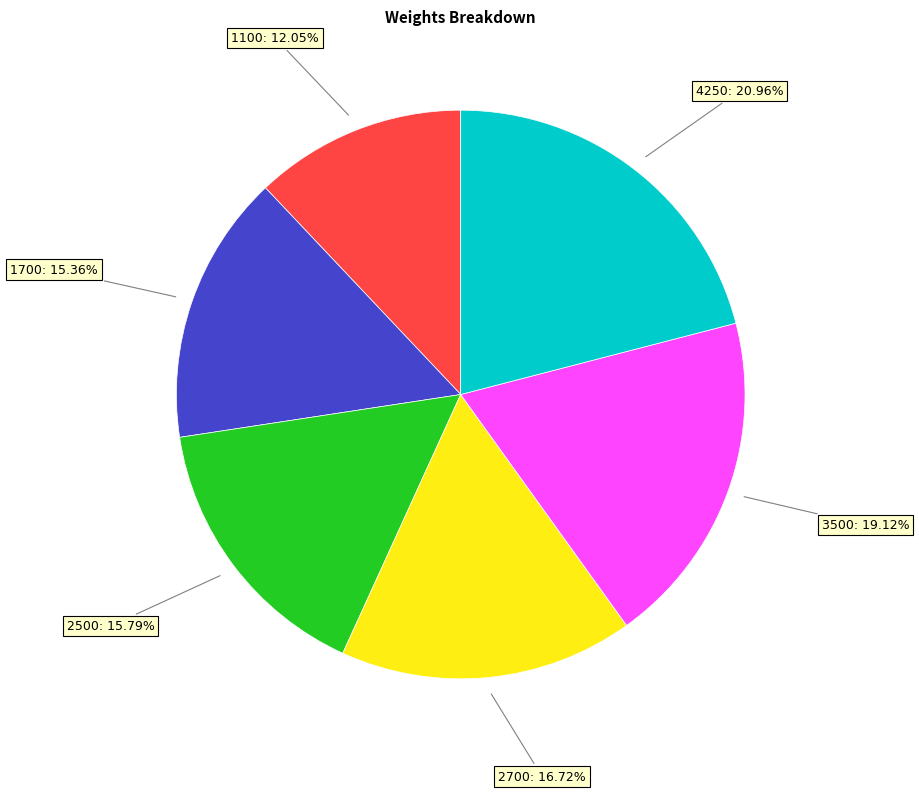

Does any single category account for the majority?

No